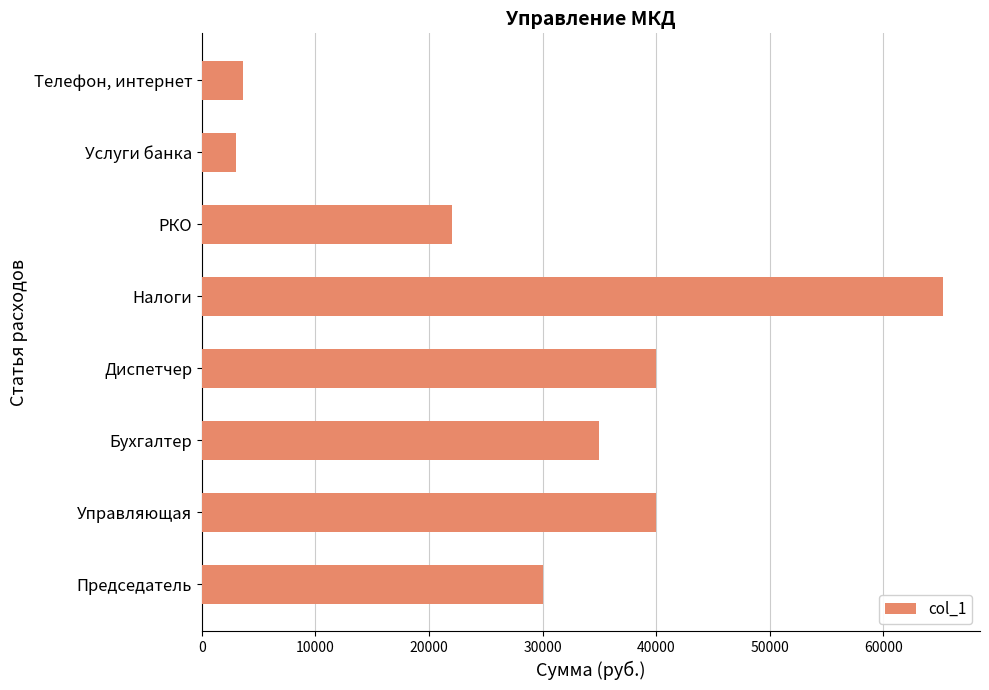

What is the change in value from Бухгалтер to Налоги?

+30250